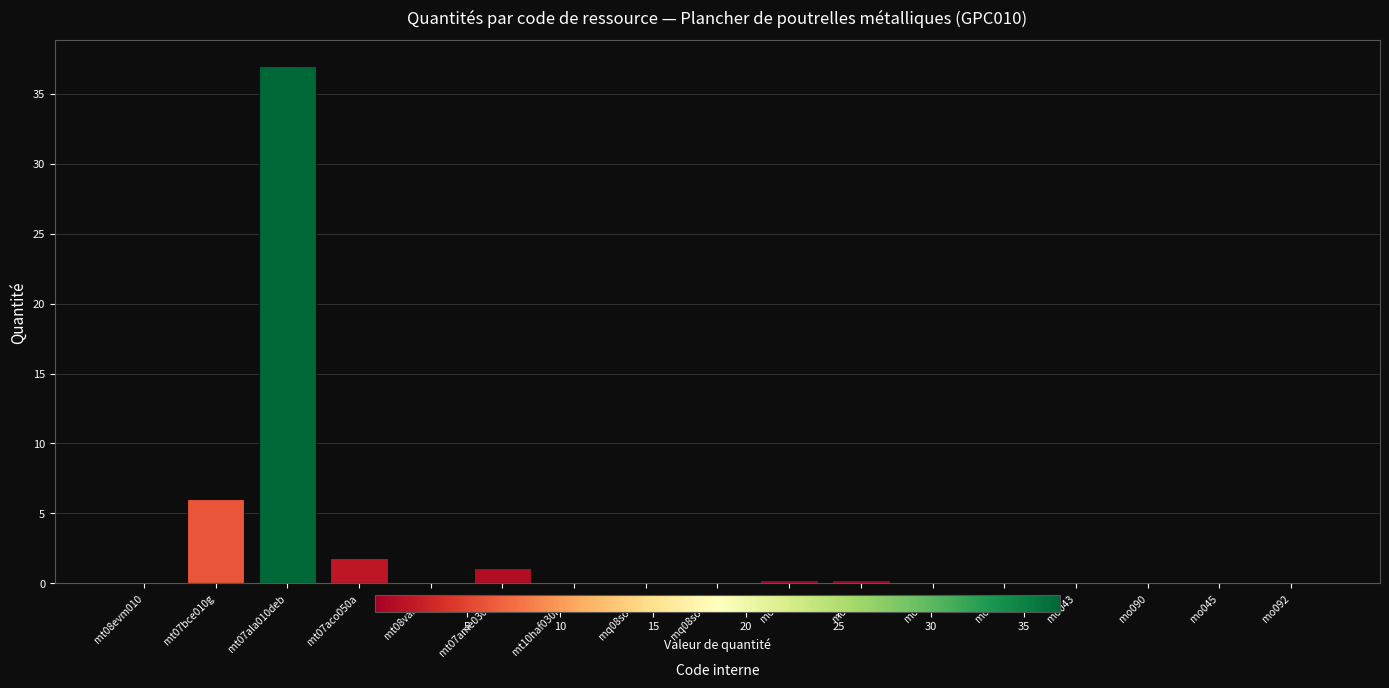

What is the average value?

2.8